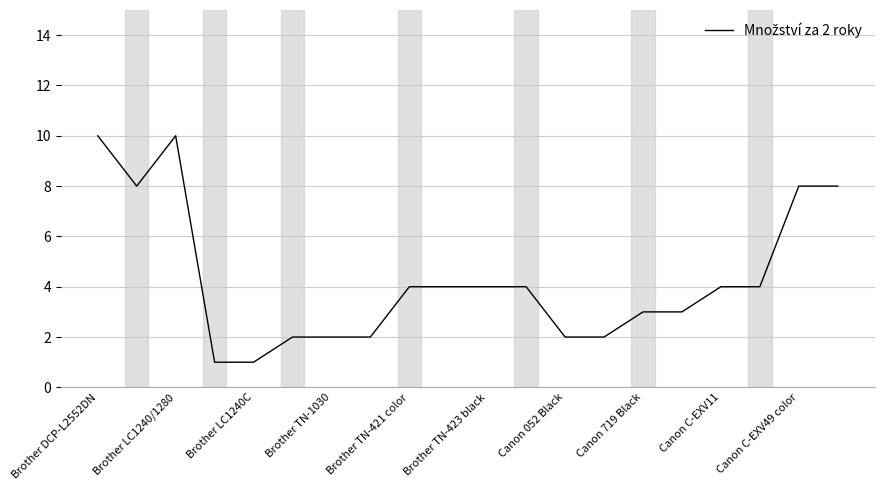

What is the greatest value displayed?

10